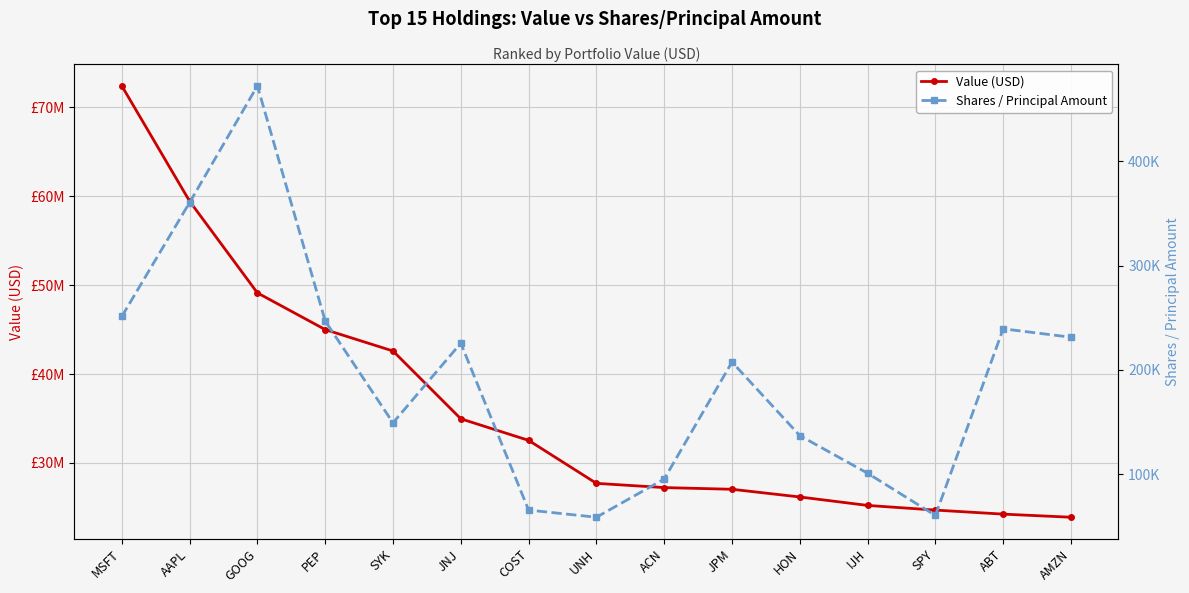

Reading left to right, extract all data points from this chart.

Value (USD): MSFT=72418654	AAPL=59445365	GOOG=49129184	PEP=45000573	SYK=42590982	JNJ=34962430	COST=32536538	UNH=27699445	ACN=27223974	JPM=27033591	HON=26168015	IJH=25216878	SPY=24691870	ABT=24237662	AMZN=23887672
Shares / Principal Amount: MSFT=251192	AAPL=360493	GOOG=472396	PEP=246849	SYK=149196	JNJ=225564	COST=65483	UNH=58612	ACN=95252	JPM=207456	HON=136919	IJH=100803	SPY=60314	ABT=239361	AMZN=231268